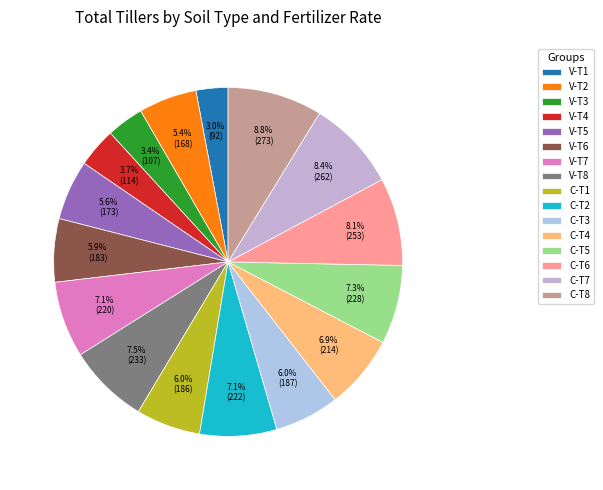

How many slices are in this pie chart?

16